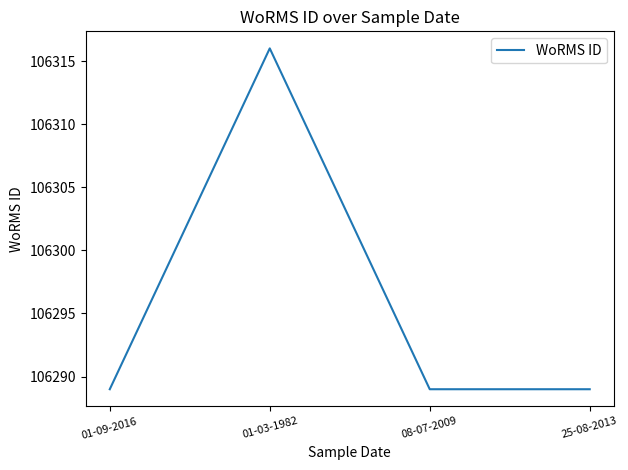

Where is the first local maximum?

01-03-1982